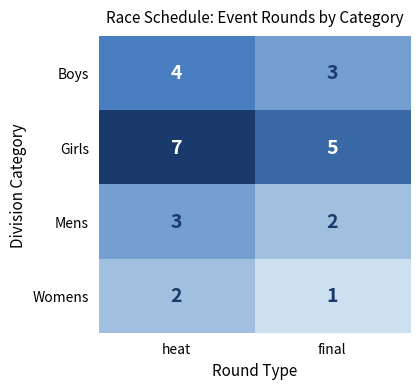

True or false: Girls has a value of 7 at heat.

True